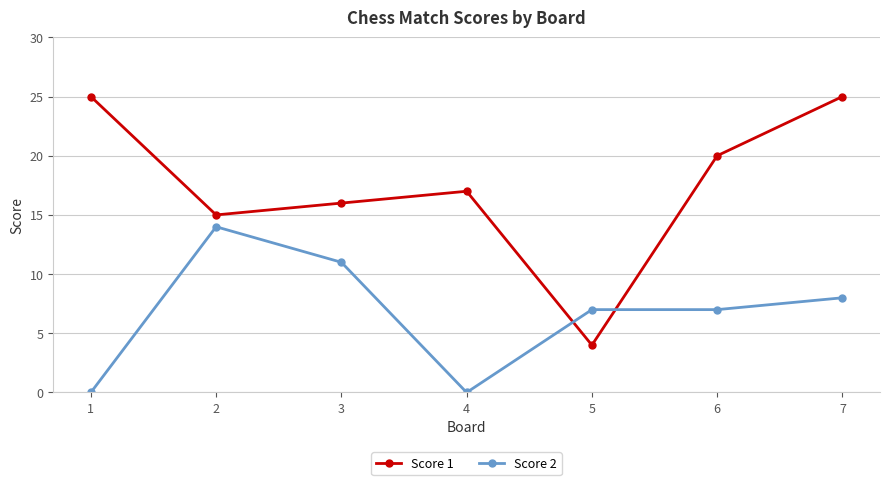

What are all the series names shown in the legend?

Score 1, Score 2